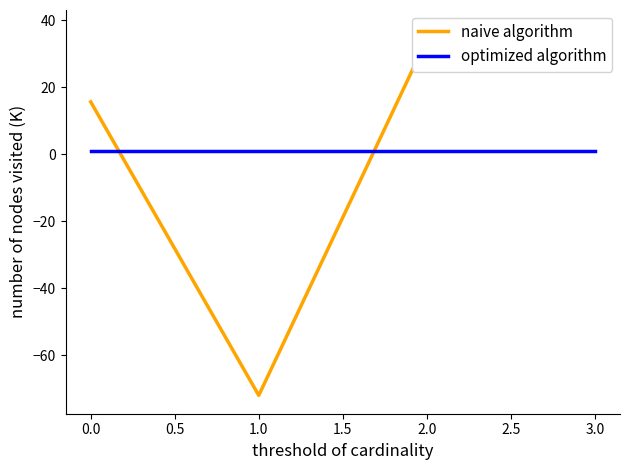

What is the sum of all optimized algorithm values?

4.0